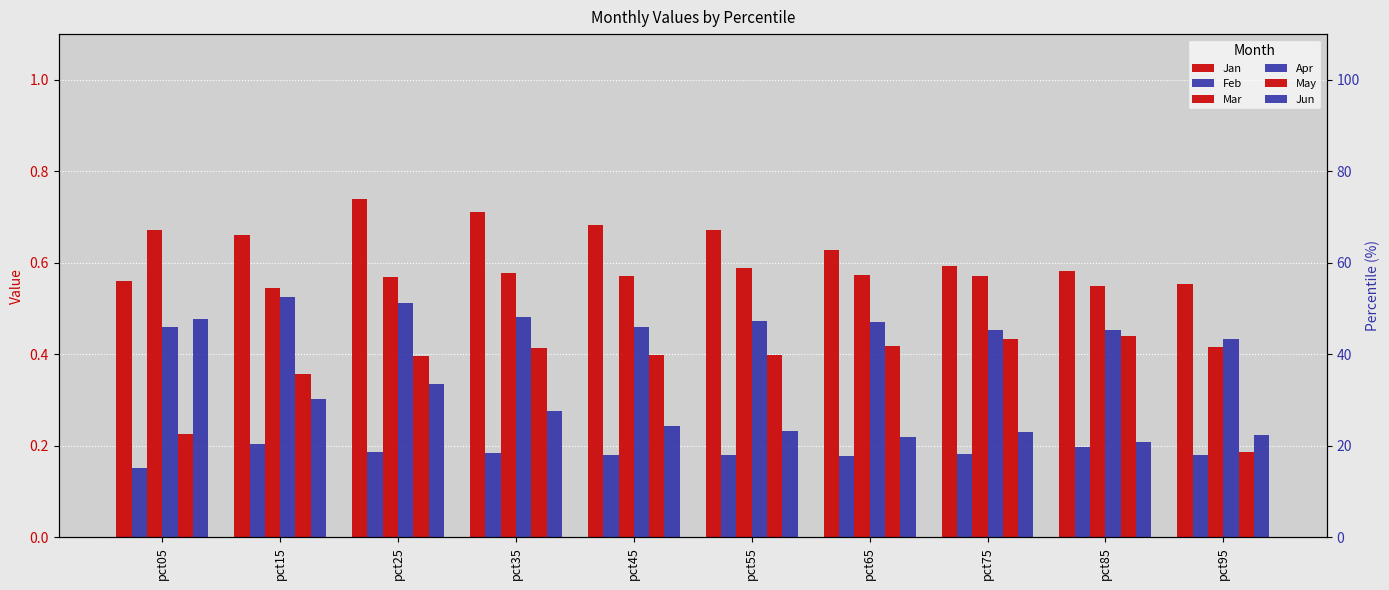

Rank the series by their maximum value, from lowest to highest.

Feb, May, Jun, Apr, Mar, Jan